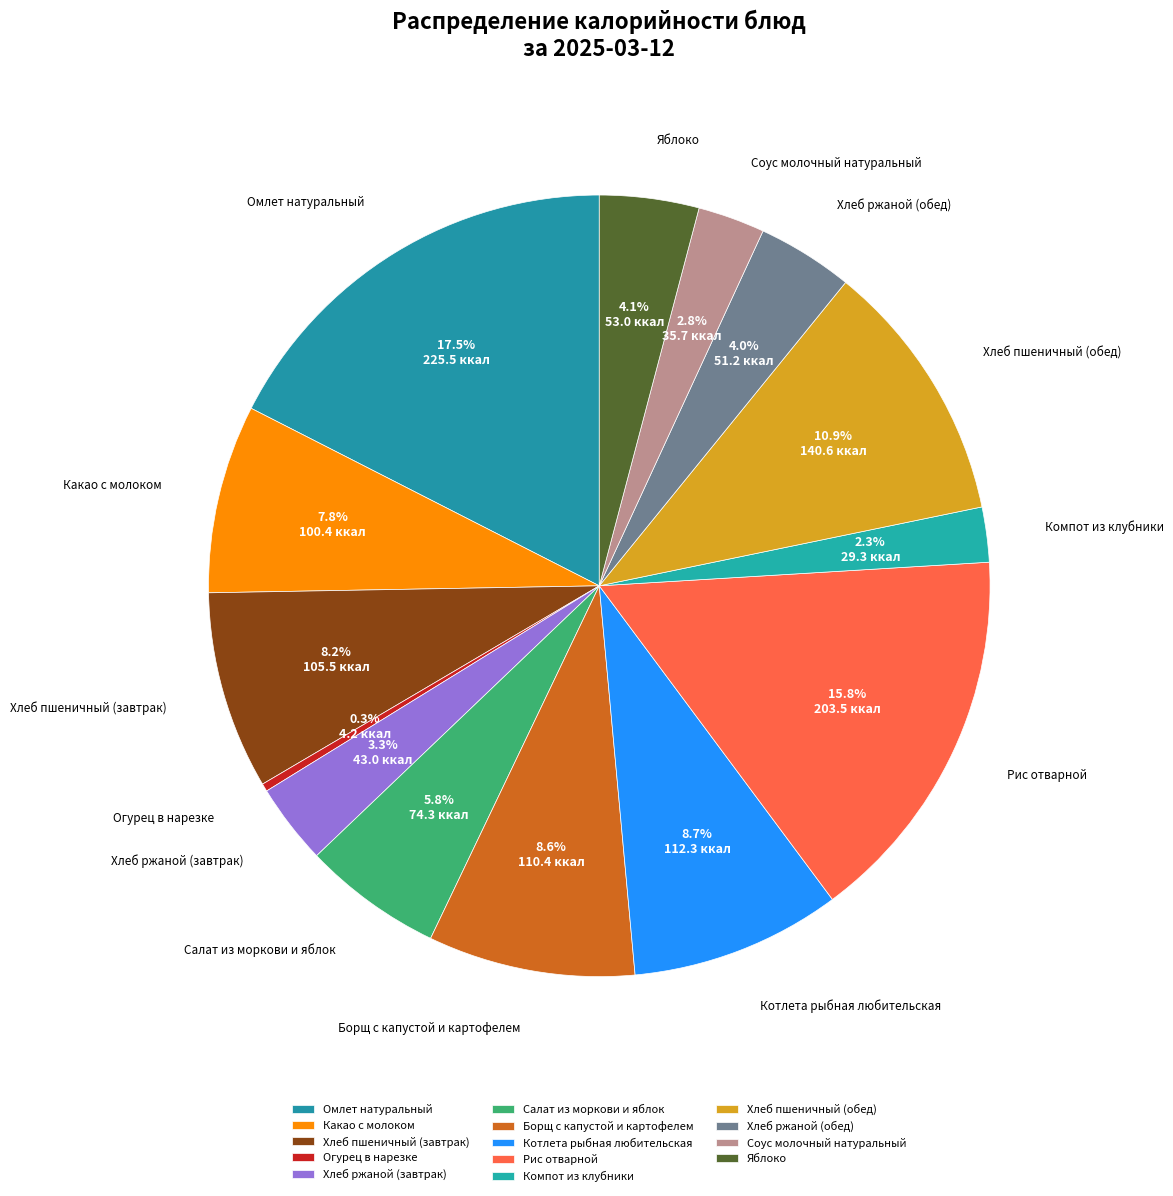

Count the number of slices in the pie.

14